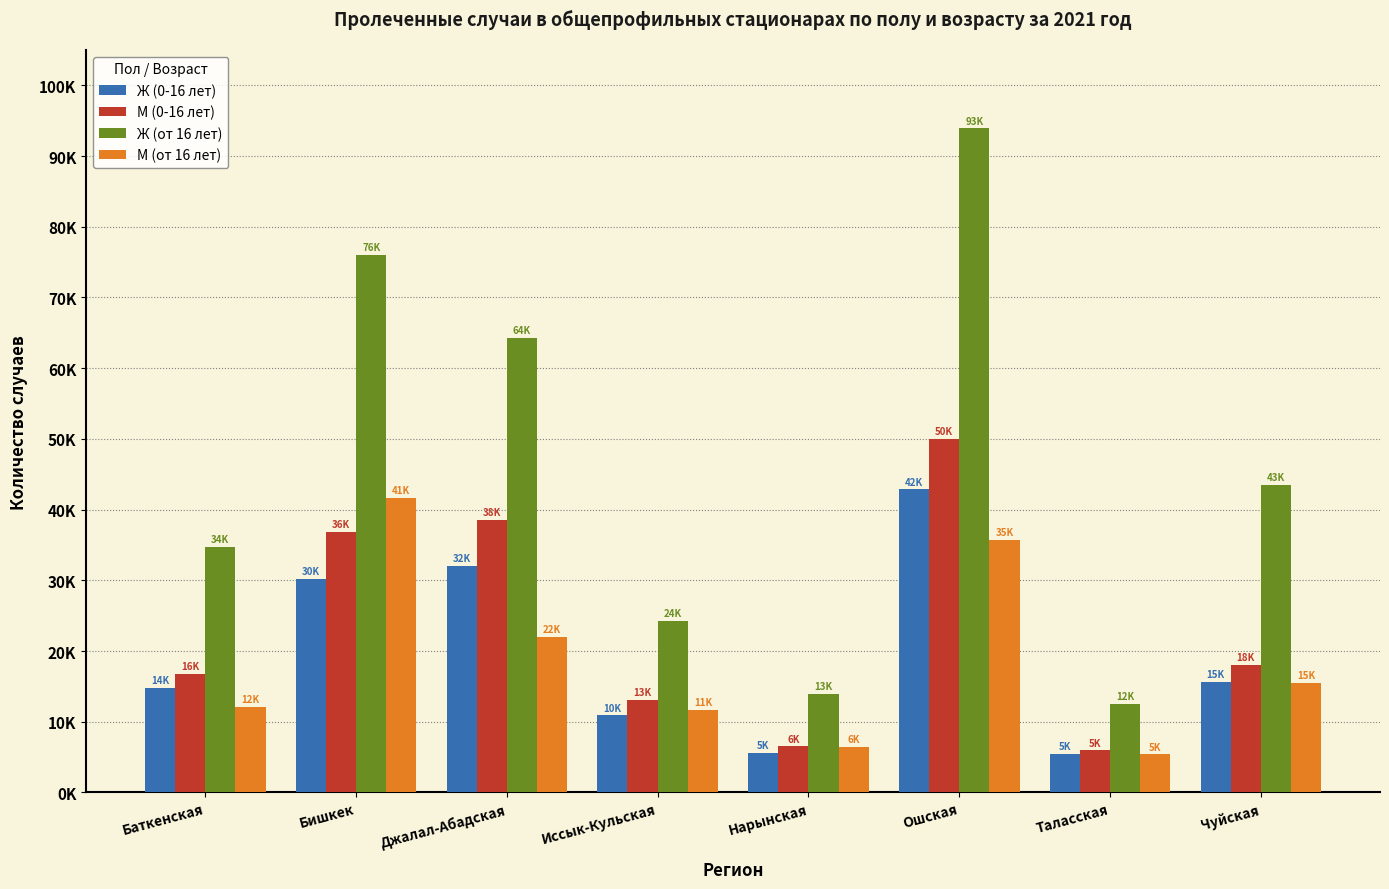

At how many categories does at least one series exceed 17304?

6